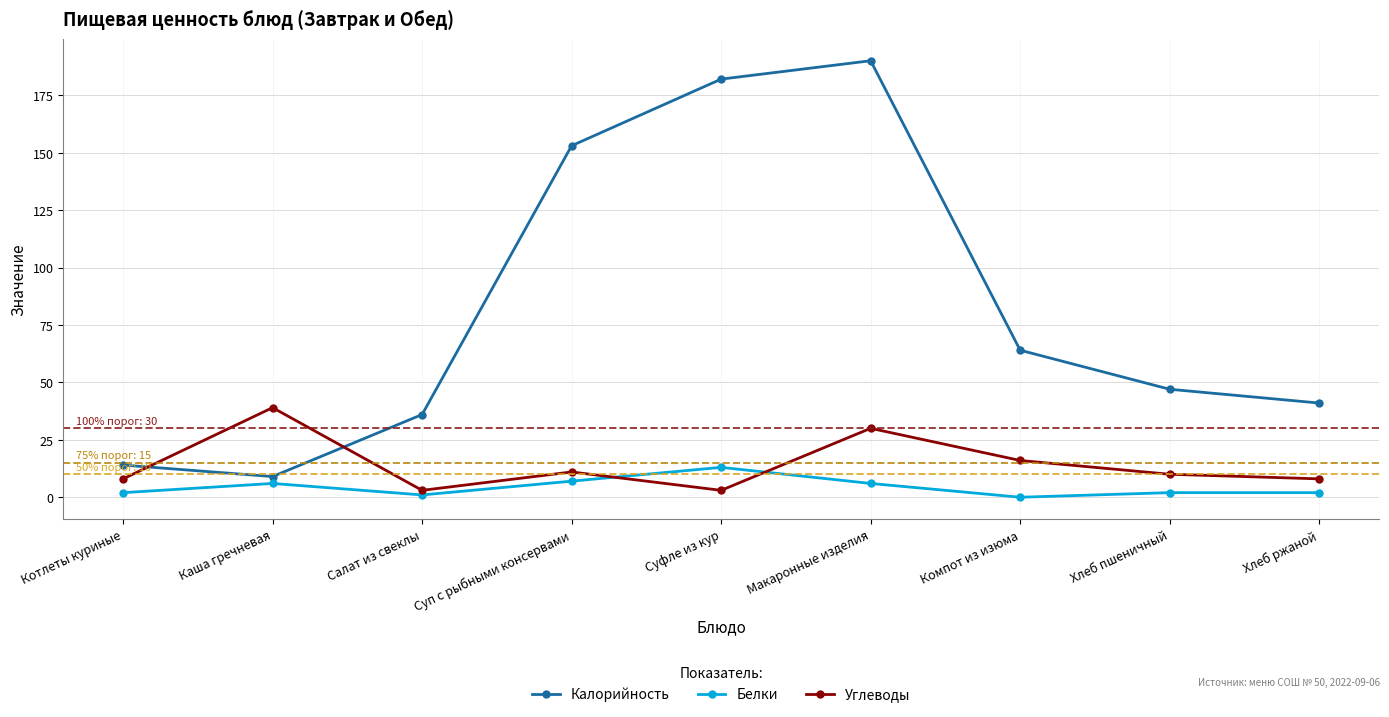

What is the total value across all series at Макаронные изделия?

226